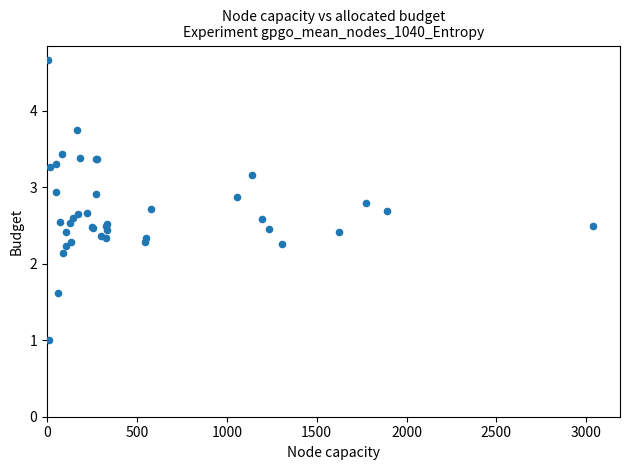

What Y value in the scatter plot is closest to 2?

2.1